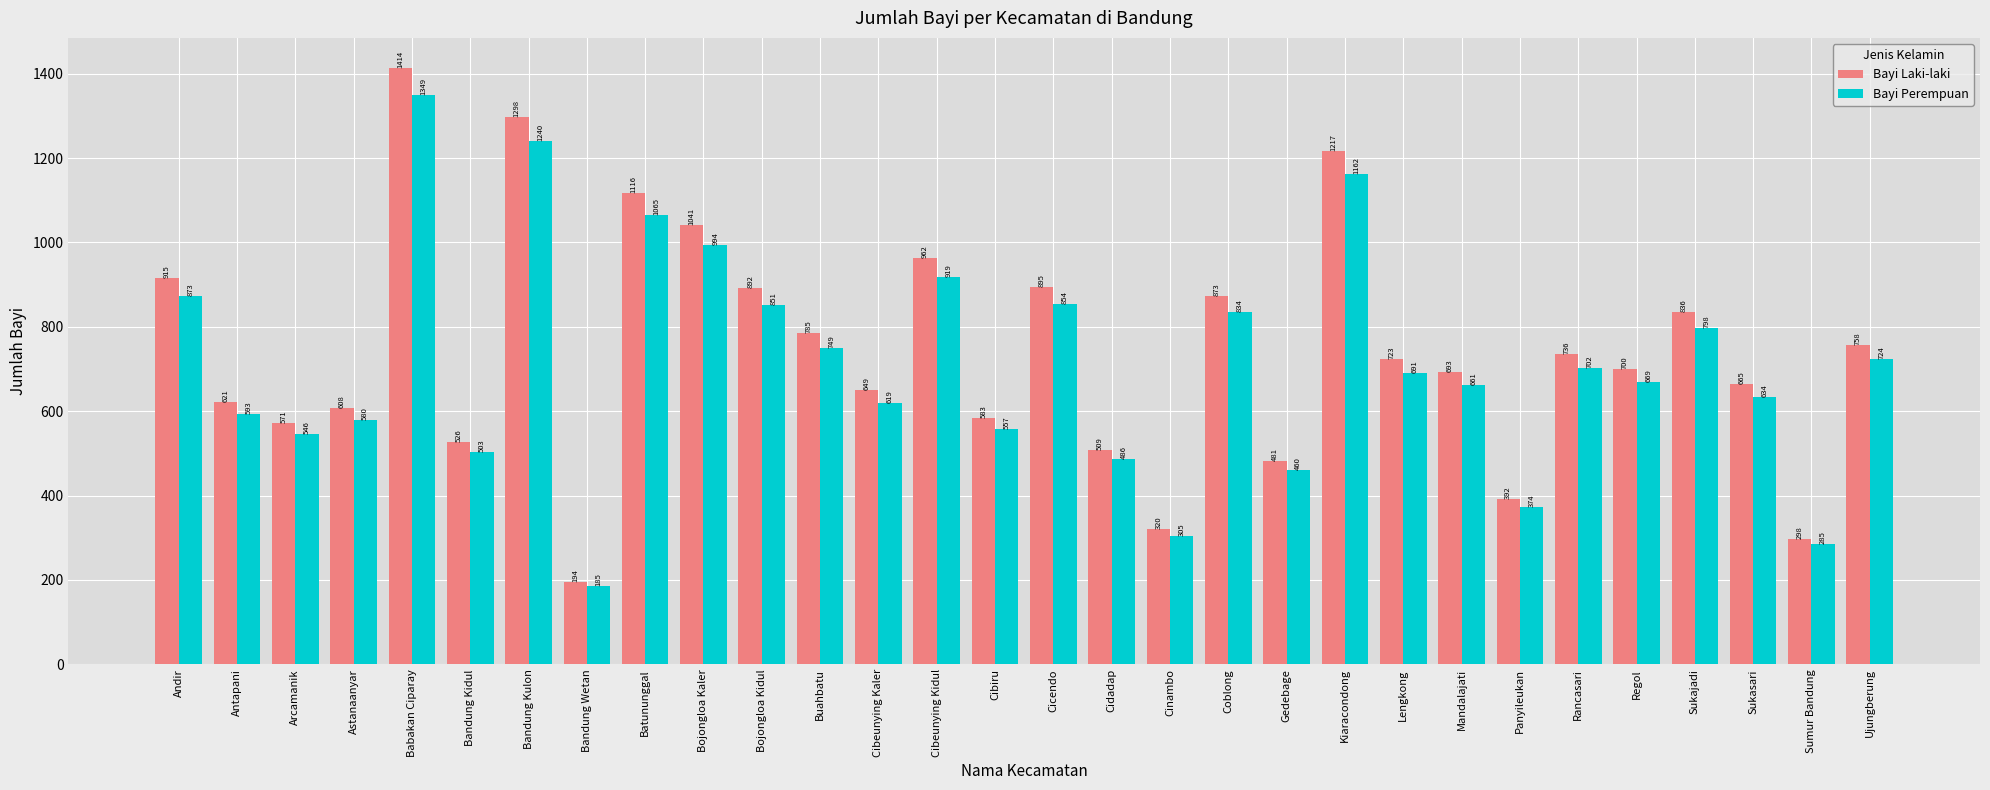

Which series has the widest spread of values?

Bayi Laki-laki